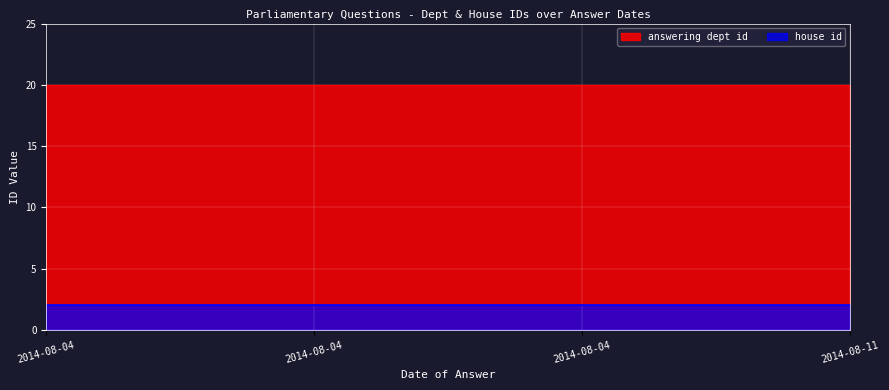

What is the sum of all answering dept id values?

80